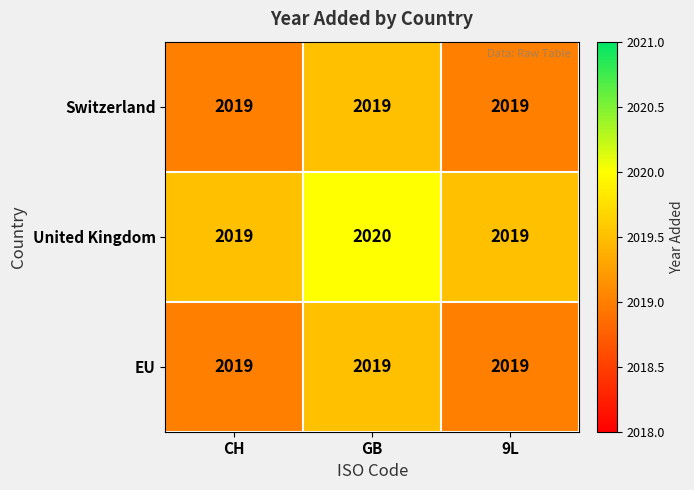

Which series changed the most between GB and 9L?

United Kingdom